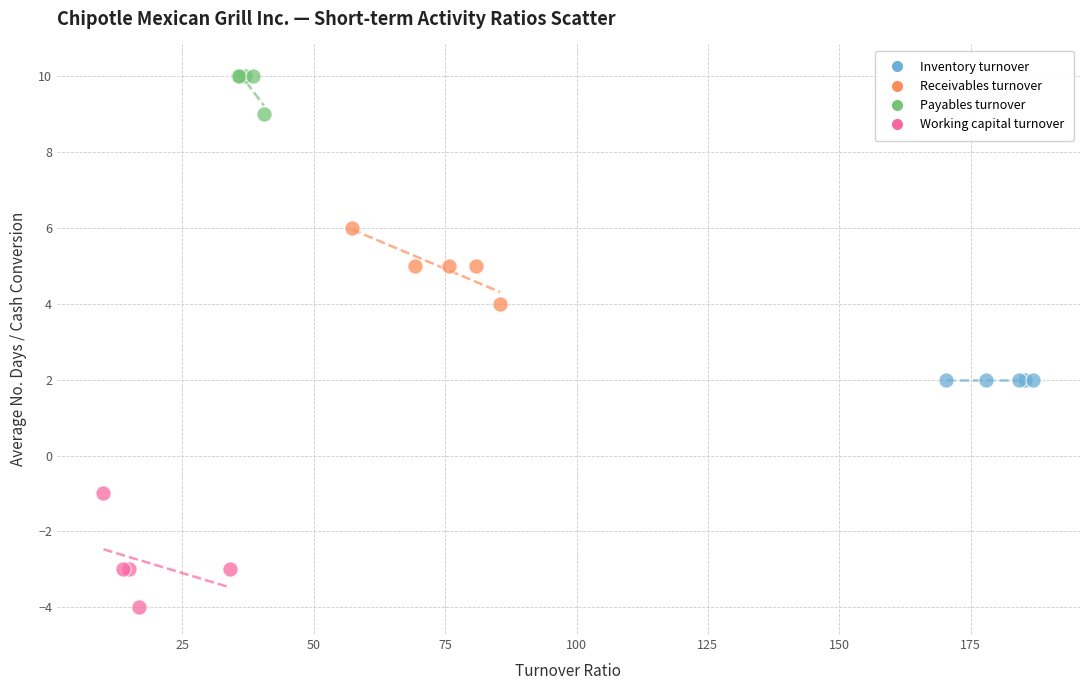

What are all the series names shown in the legend?

Inventory turnover, Receivables turnover, Payables turnover, Working capital turnover